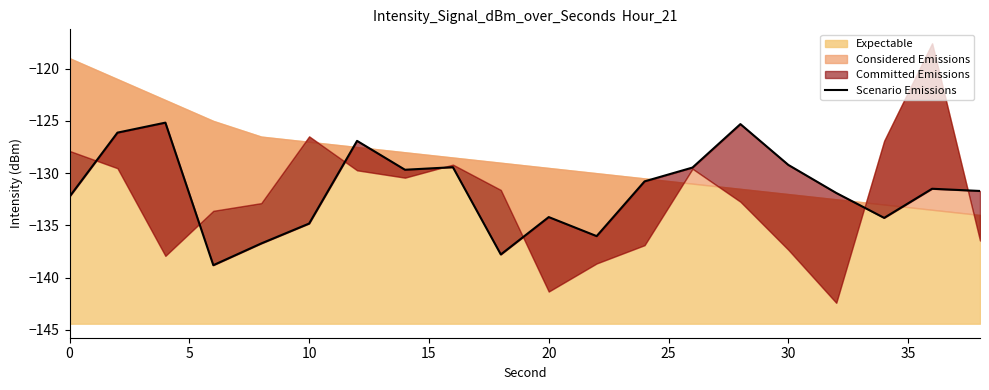

What is the label of the 5th point from the right?

30